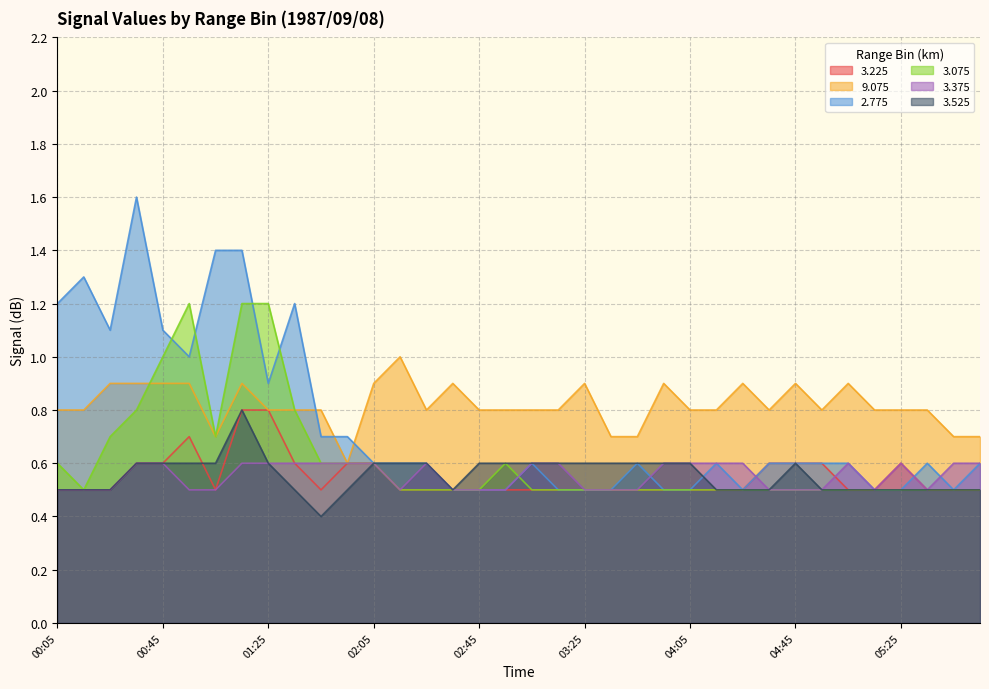

What is the difference between the second highest and second lowest values in the   3.525 series?

0.1